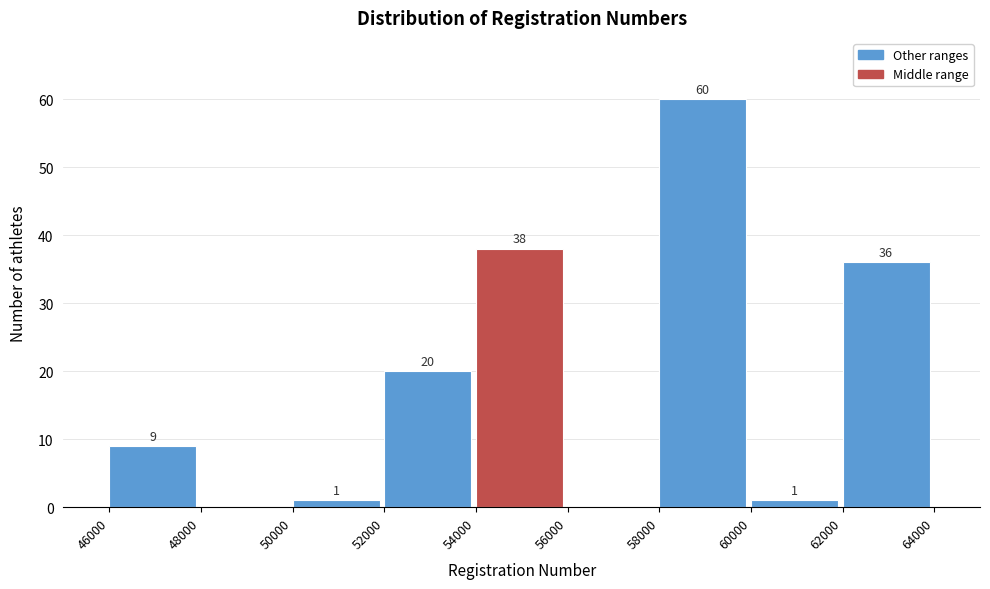

Over which range of the x-axis is the bar tallest?

58000 to 60000